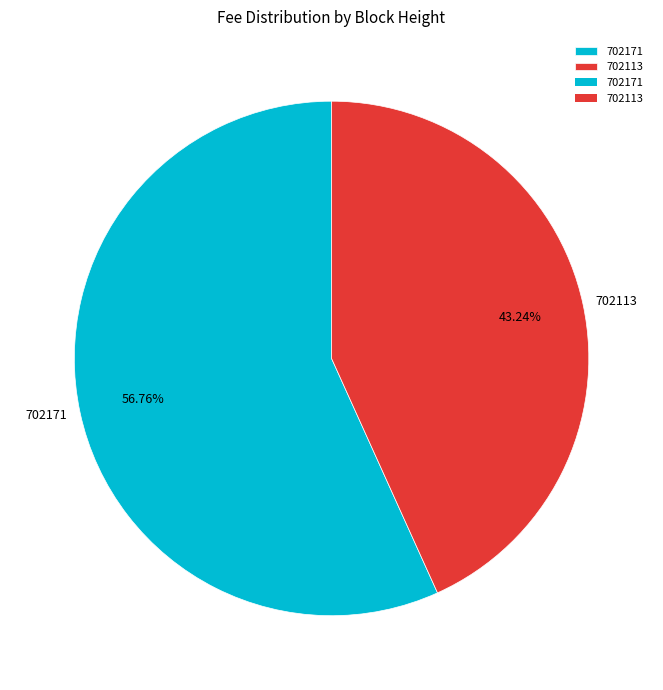

To the nearest percent, what is the average slice percentage?

50%